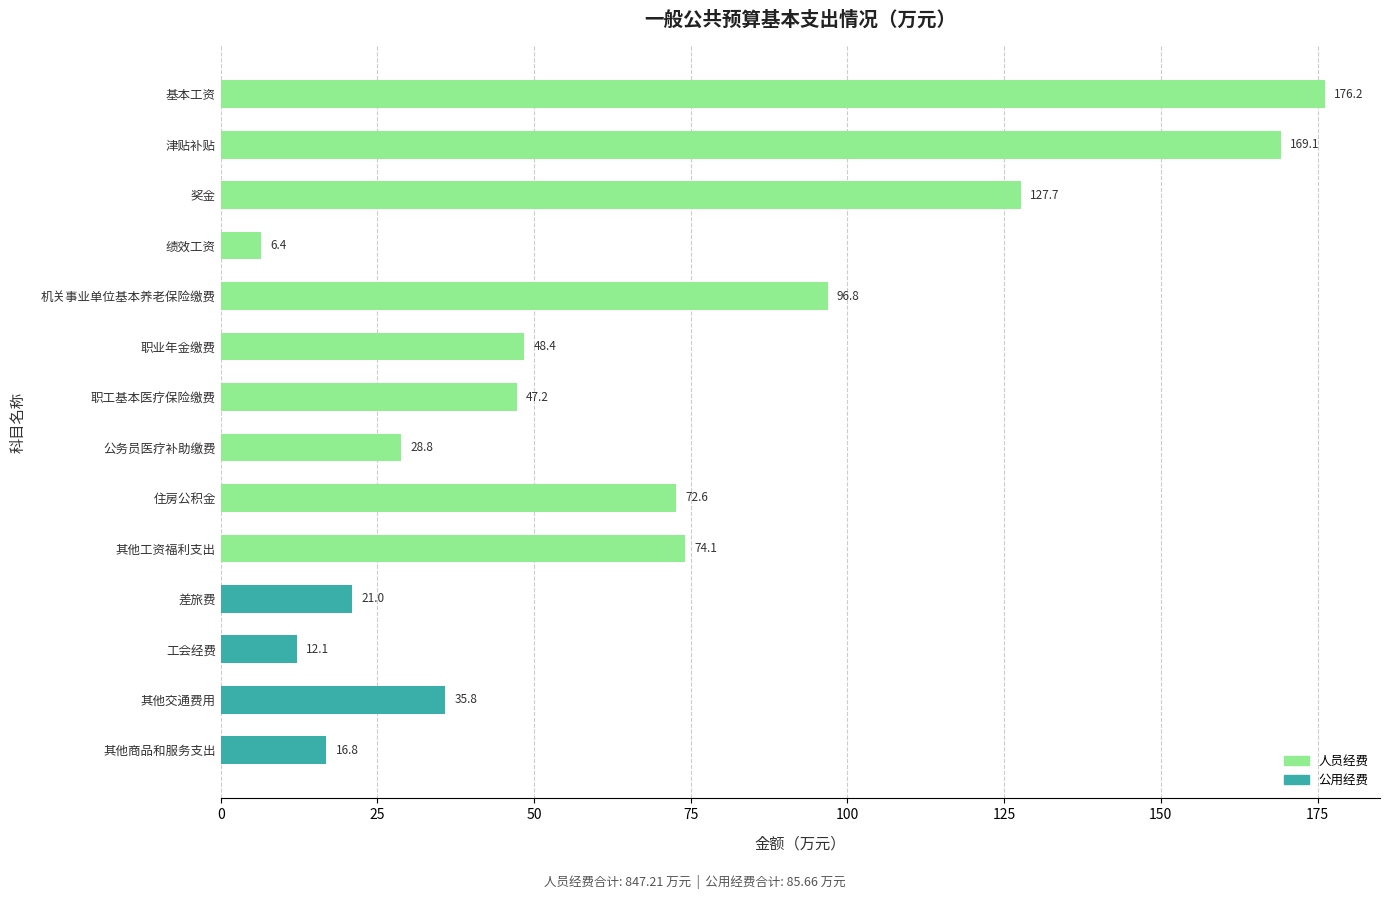

What is the difference between the maximum and minimum values?

169.8